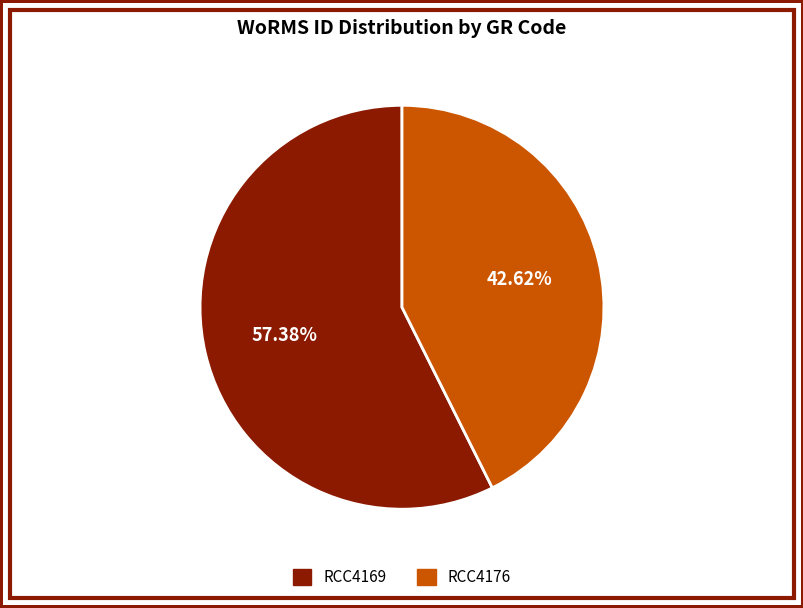

Is RCC4169 the majority of the pie?

Yes